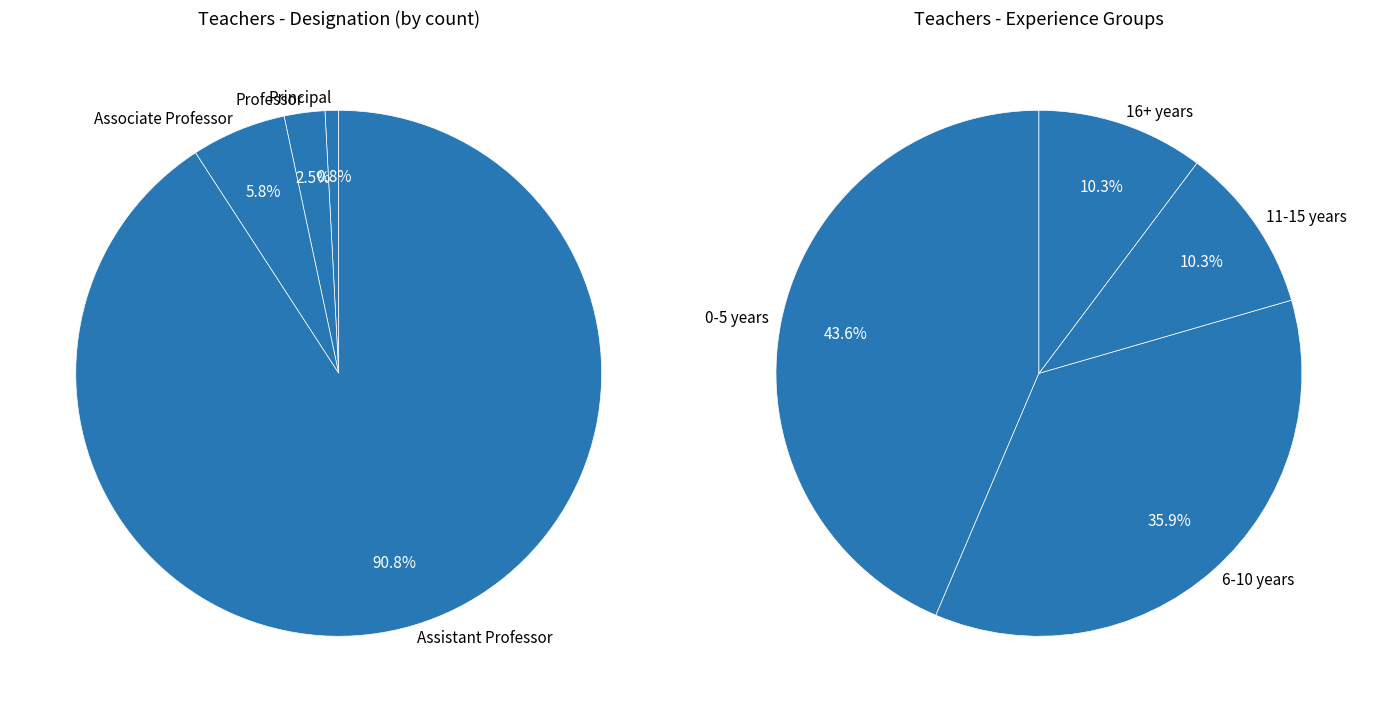

How many segments does this pie chart have?

4